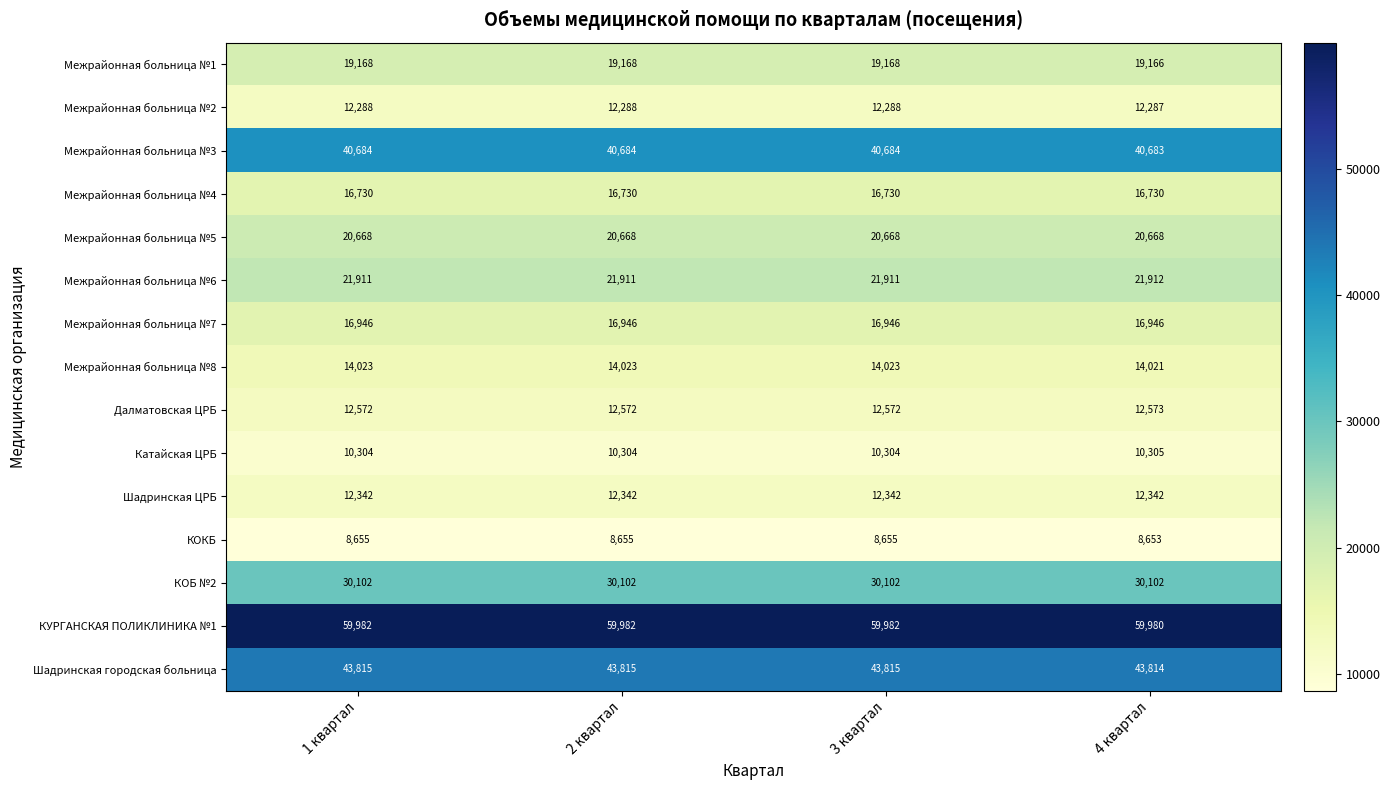

How many data points does each series have?

4